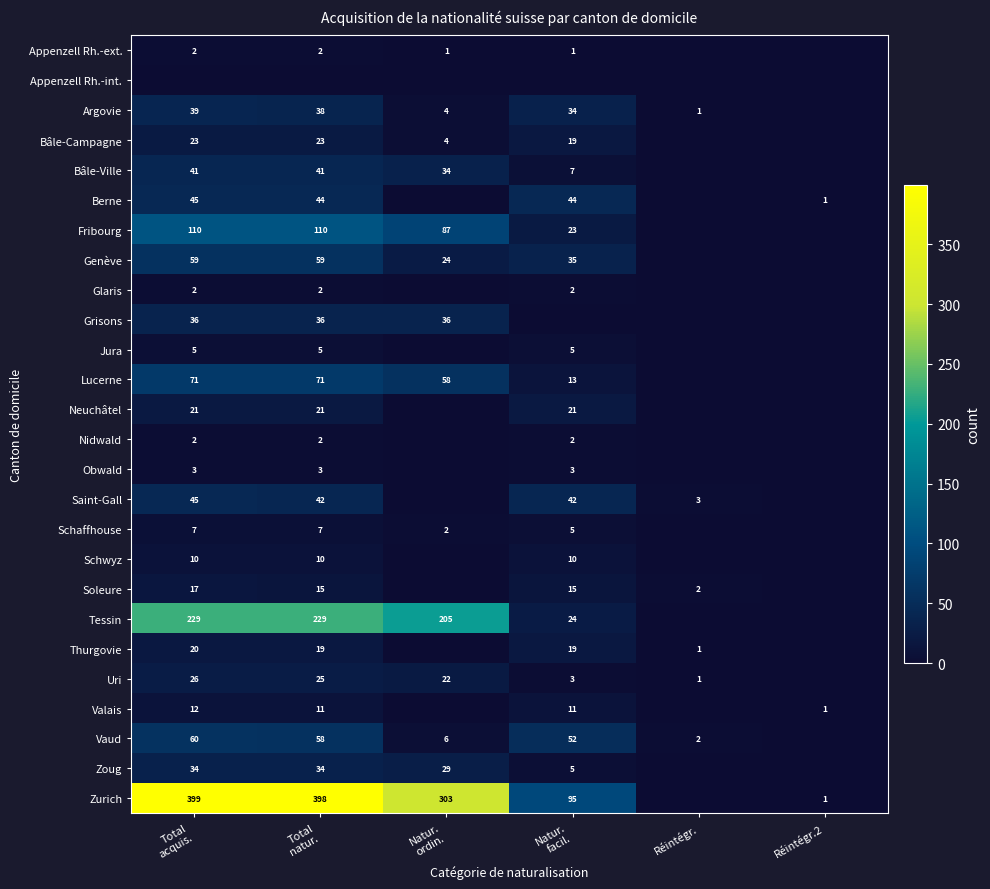

At which label is Grisons closest to 18?

Total acquis.